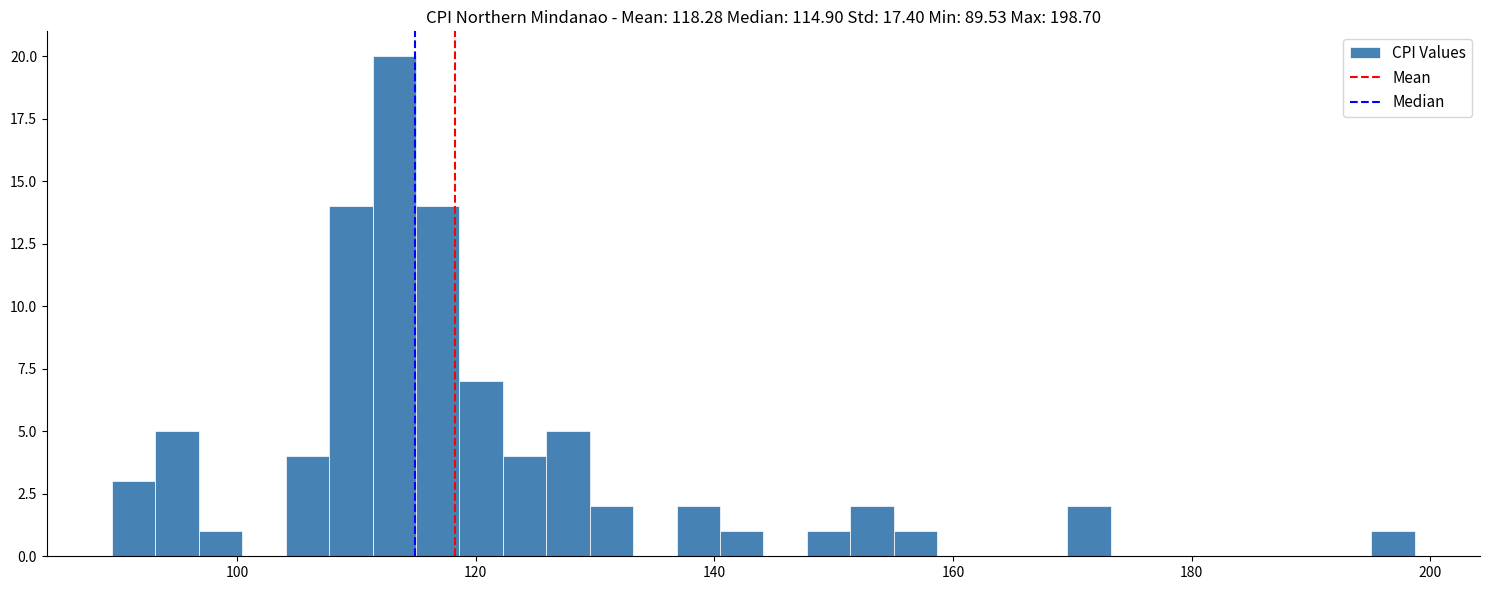

Around what value on the x-axis is the tallest bar? Give the approximate position of its centre, as read against the axis.

114